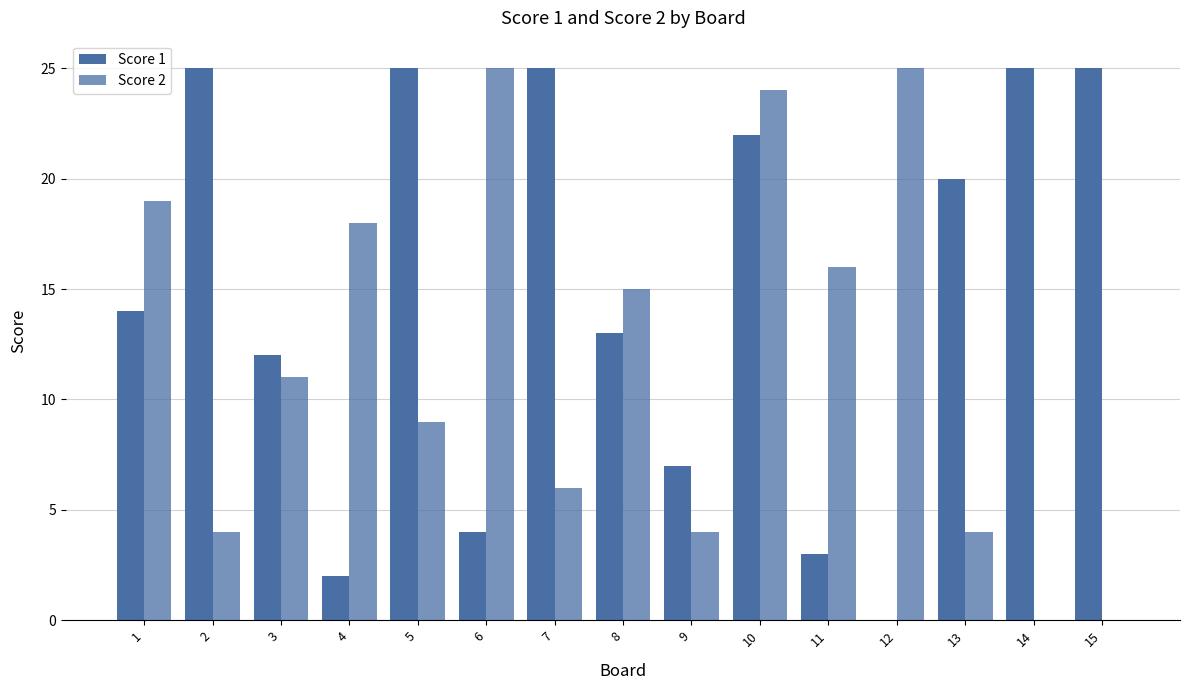

True or false: Score 1 has a value of 9 at 10.

False